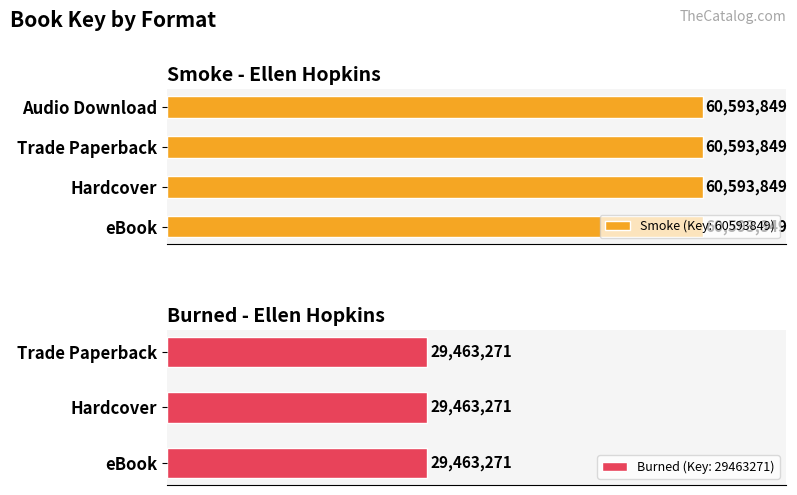

List the labels in order of Smoke (Key: 60593849) value, smallest first.

eBook, Hardcover, Trade Paperback, Audio Download